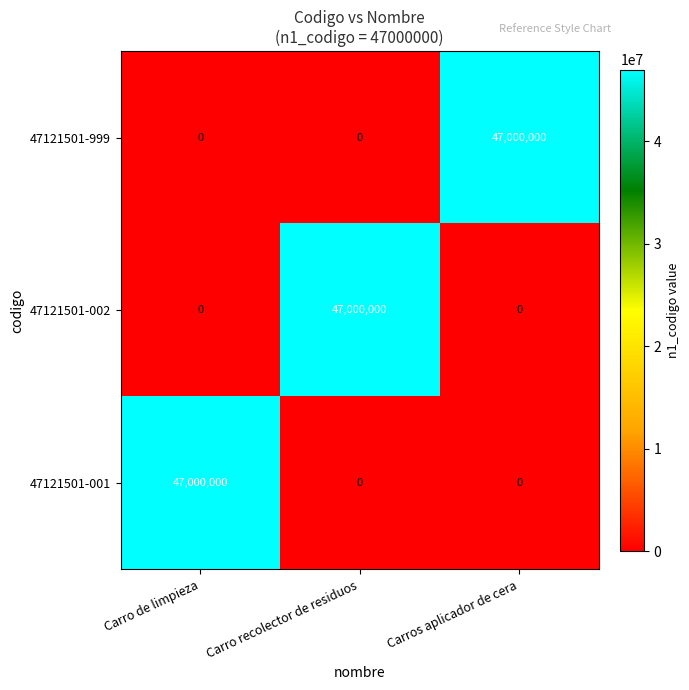

What is the highest value of the 47121501-001 series?

47000000